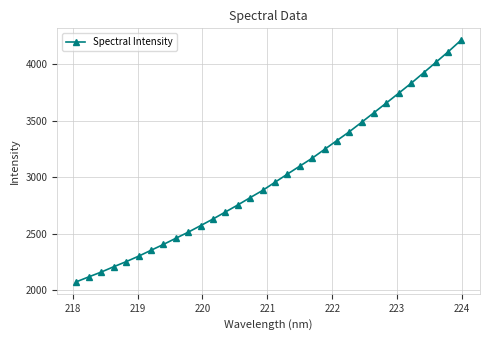

What is the sum of all values?

95952.1